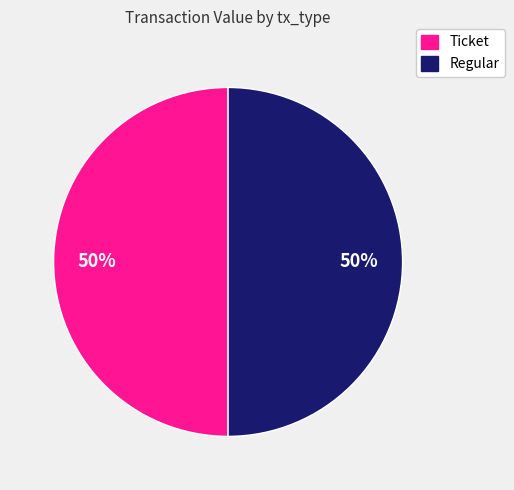

The Ticket slice represents 37% of the pie. True or false?

False